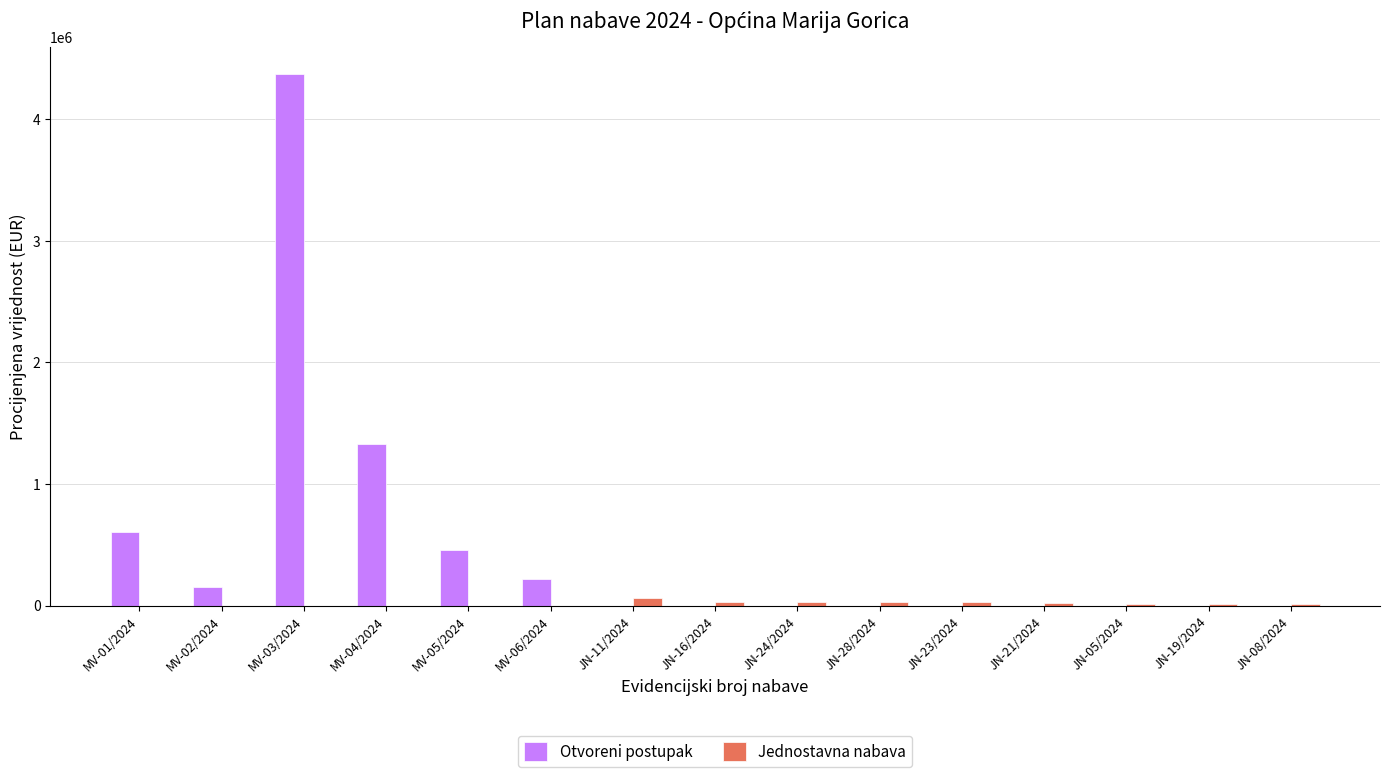

The value of Otvoreni postupak at JN-05/2024 is -3012381.5. True or false?

False